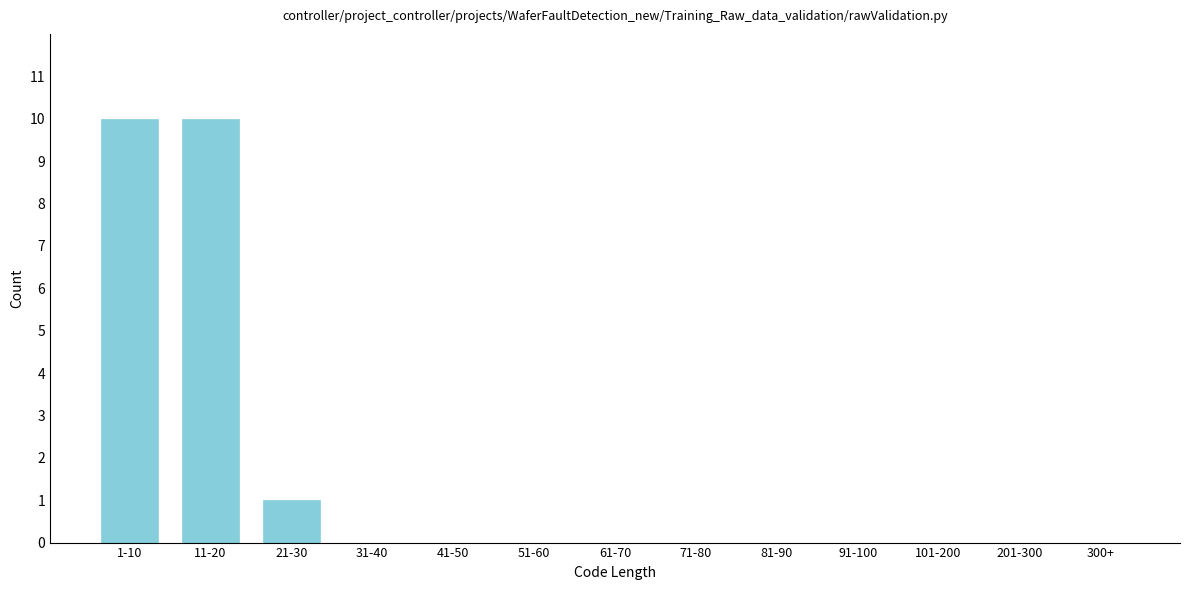

Reading left to right, extract all data points from this chart.

1-10=10	11-20=10	21-30=1	31-40=0	41-50=0	51-60=0	61-70=0	71-80=0	81-90=0	91-100=0	101-200=0	201-300=0	300+=0